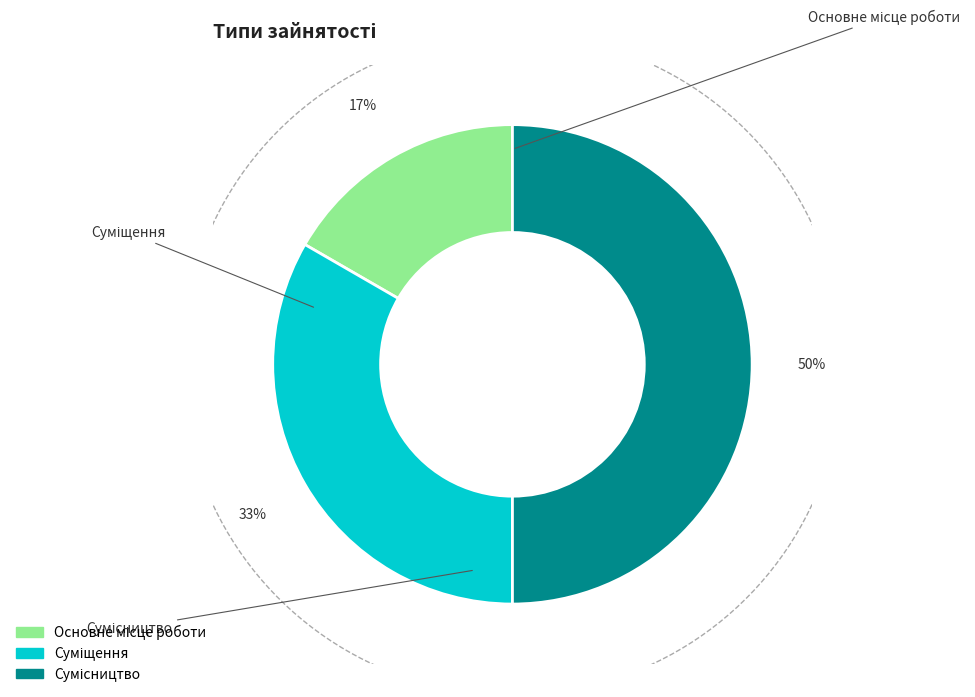

Do Сумісництво and Суміщення together represent more than half of the pie?

Yes